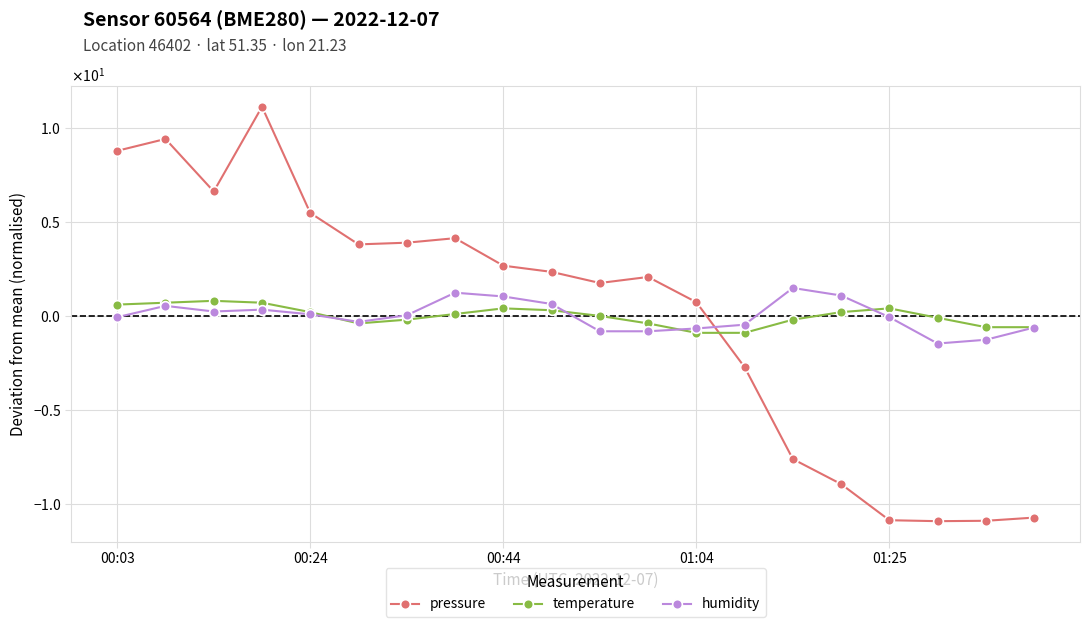

Rank the series by their maximum value, from highest to lowest.

pressure, humidity, temperature